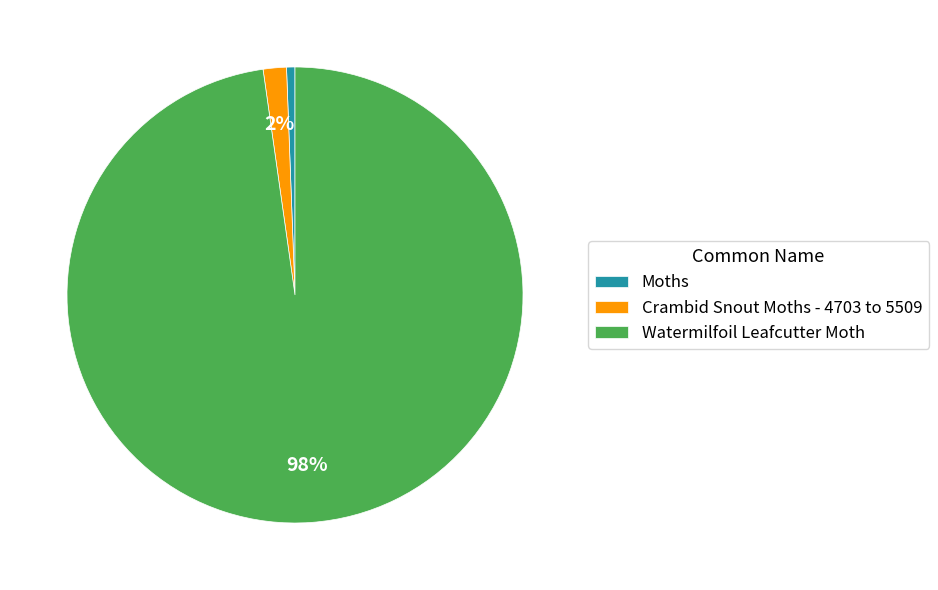

To the nearest percent, what is the average slice percentage?

33%